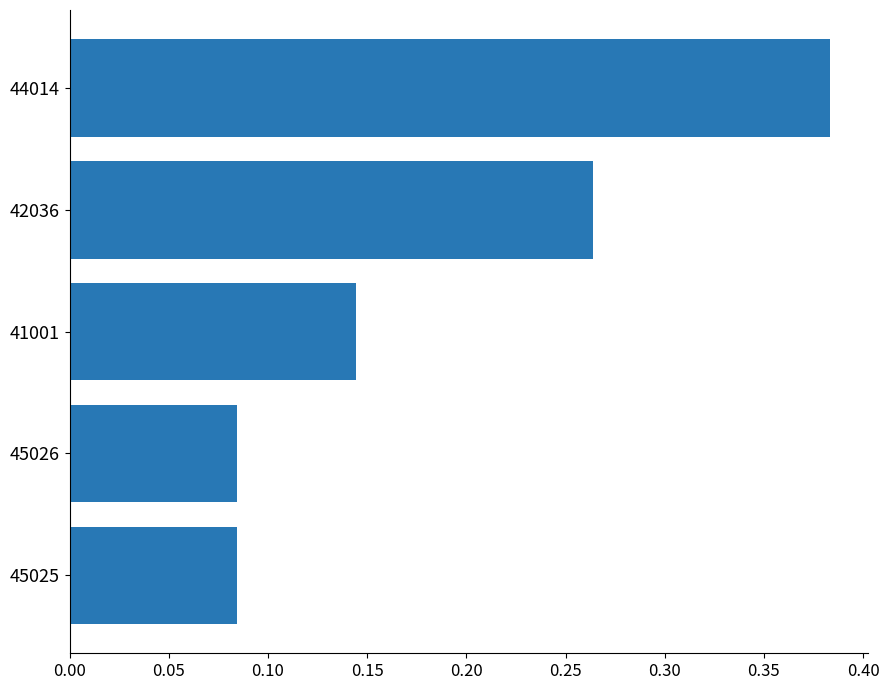

Count the number of data series in this chart.

1